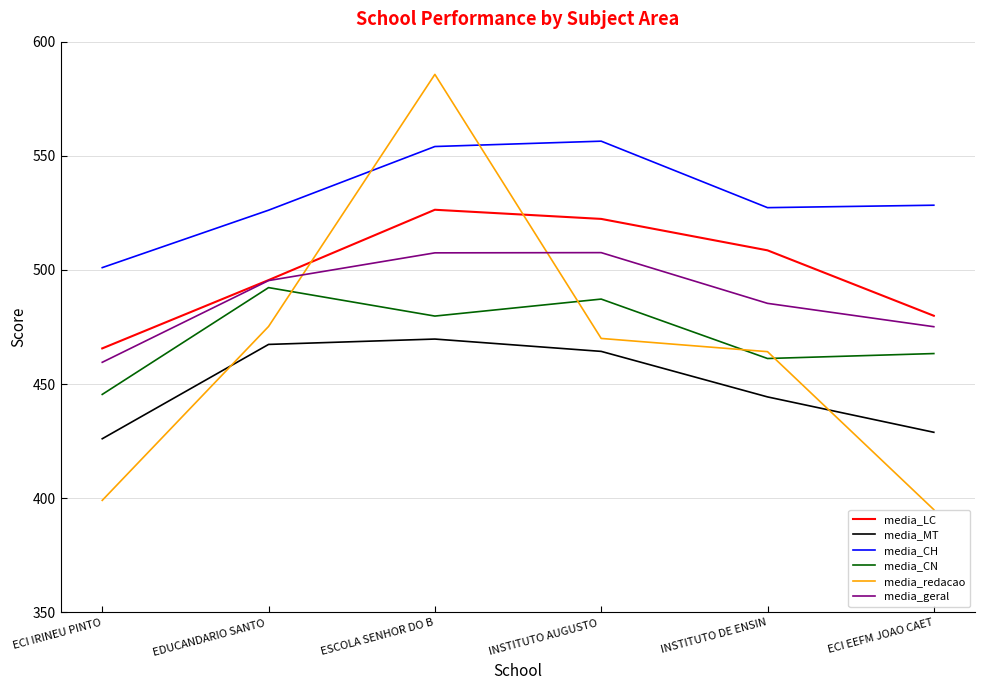

True or false: media_CH and media_LC cross at least once.

False